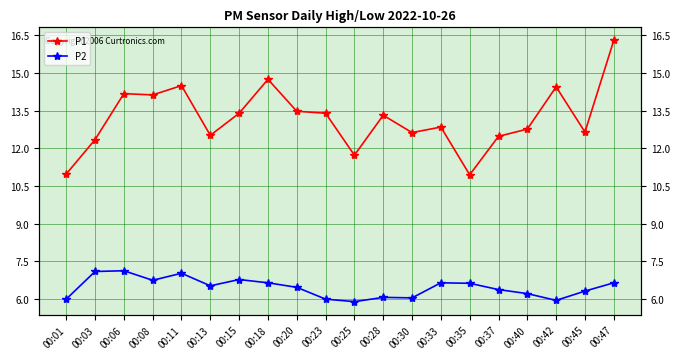

Reading left to right, transcribe all the data shown in this chart.

P1: 11.0	12.3	14.2	14.1	14.5	12.5	13.4	14.8	13.5	13.4	11.7	13.3	12.6	12.8	10.9	12.5	12.8	14.4	12.7	16.3
P2: 6.0	7.1	7.1	6.8	7.0	6.5	6.8	6.7	6.5	6.0	5.9	6.1	6.0	6.7	6.6	6.4	6.2	6.0	6.3	6.7